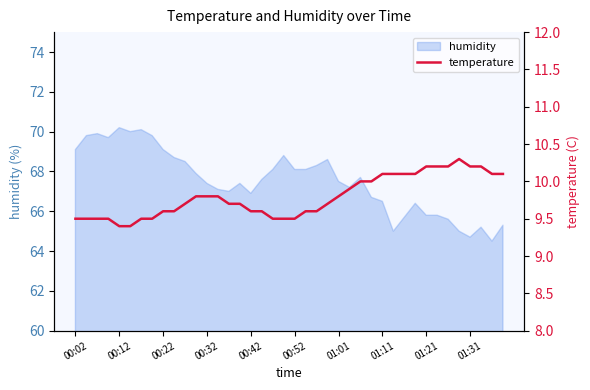

What is the lowest value of the humidity series?

64.5